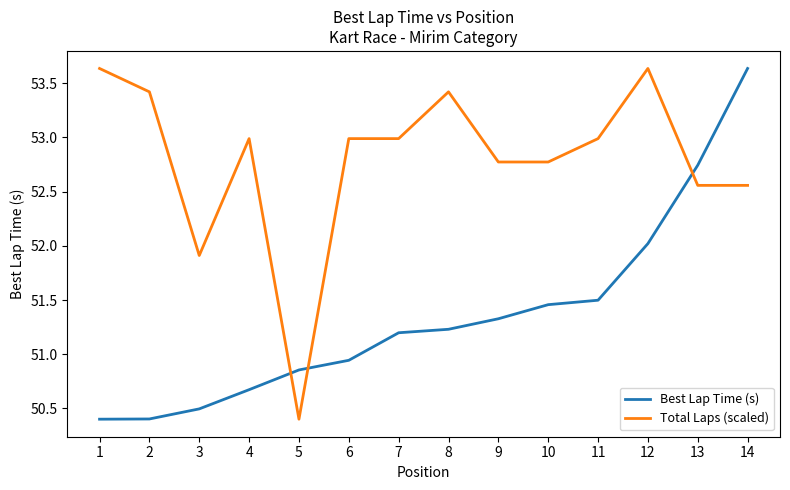

What is the maximum value shown in the chart?

53.6